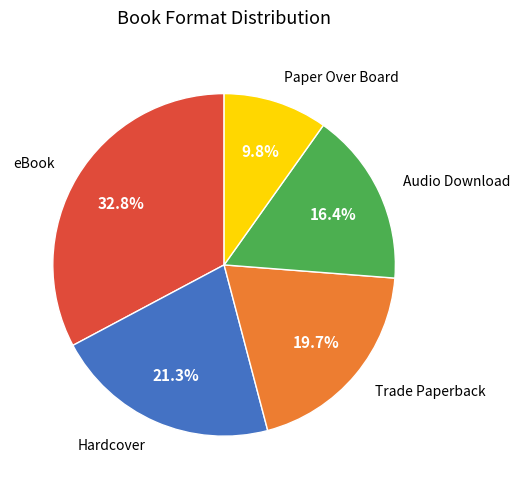

Is there any slice that represents more than half of the pie?

No